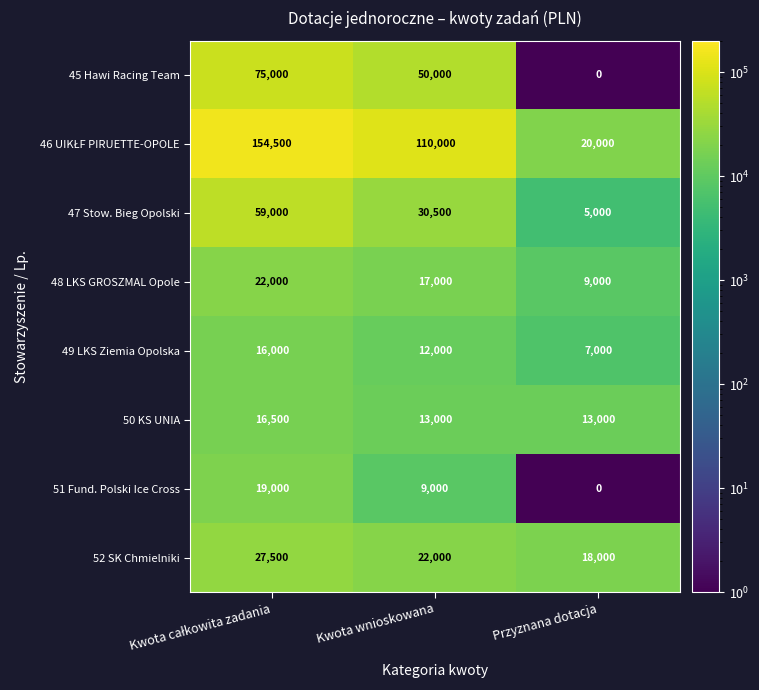

What is the greatest value displayed?

154500